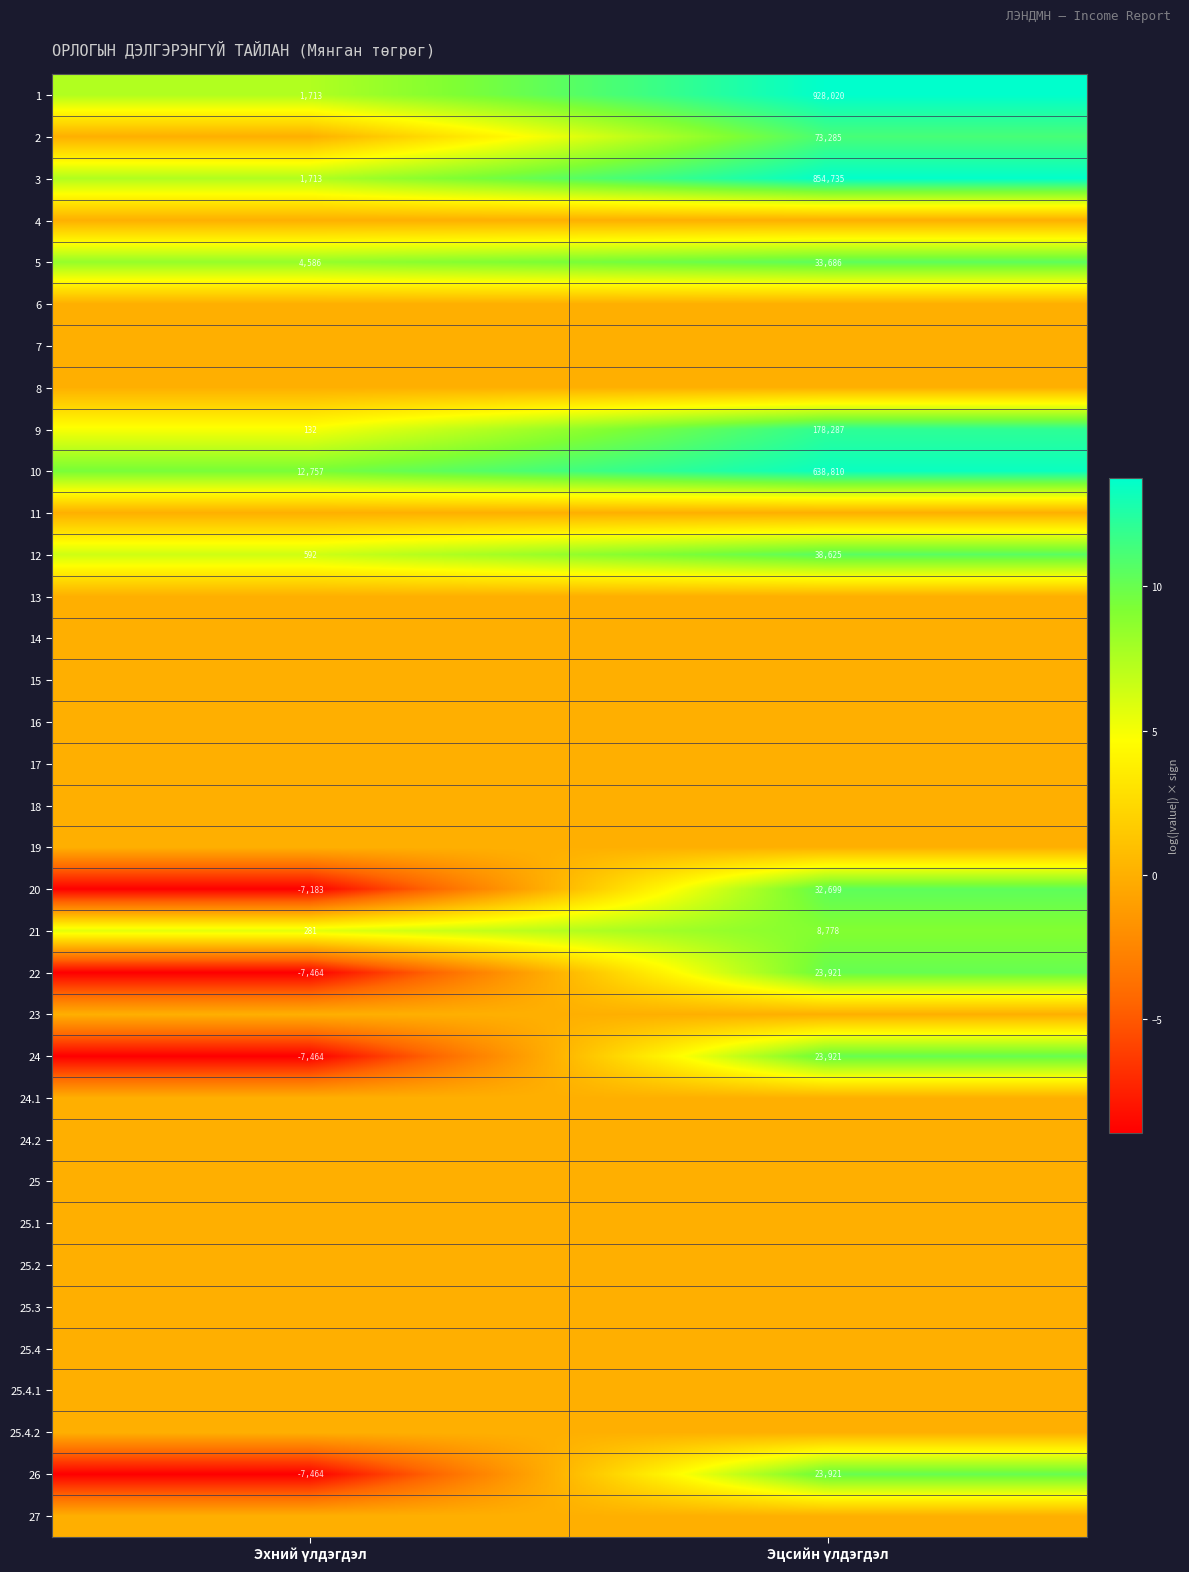

What is the maximum value for 10?

638810